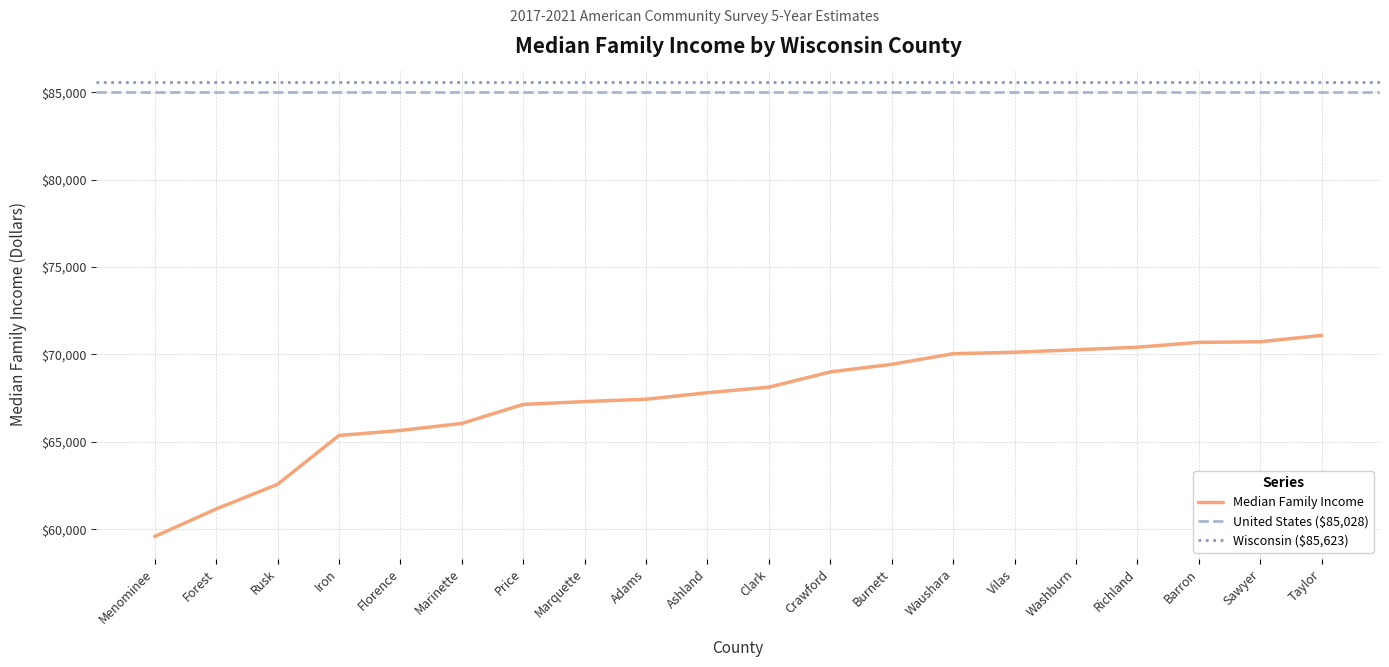

Reading left to right, transcribe all the data shown in this chart.

Menominee=59583	Forest=61157	Rusk=62570	Iron=65365	Florence=65653	Marinette=66054	Price=67143	Marquette=67306	Adams=67439	Ashland=67813	Clark=68129	Crawford=69002	Burnett=69437	Waushara=70044	Vilas=70130	Washburn=70269	Richland=70417	Barron=70694	Sawyer=70728	Taylor=71094